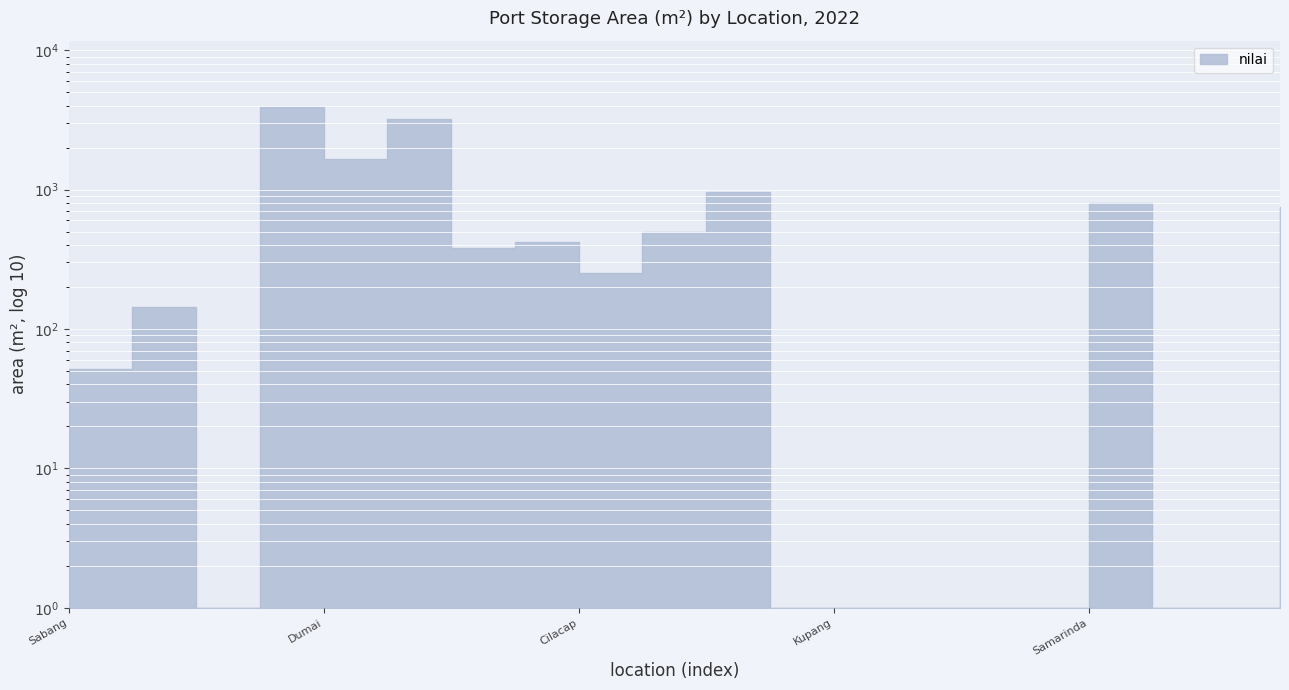

Rank the categories by value from lowest to highest.

Sibolga, Benoa, Kupang, Pontianak, Banjarmasin, Tarakan, Makassar, Kendari, Sabang, Belawan, Cilacap, Palembang, Tanjung Priok, Semarang, Manado/Bitung, Samarinda, Surabaya, Dumai, Tanjung Pinang, Teluk Bayur